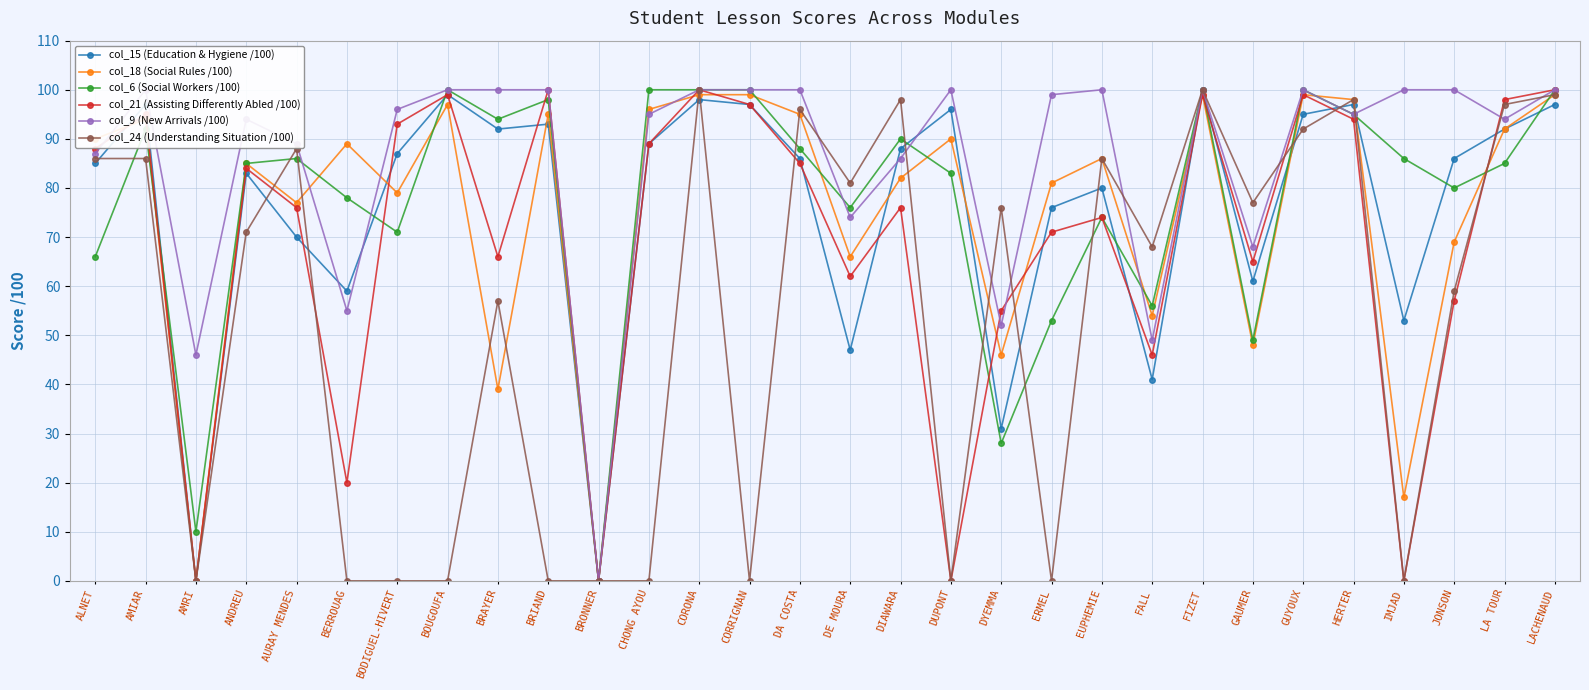

Count the number of data series in this chart.

6